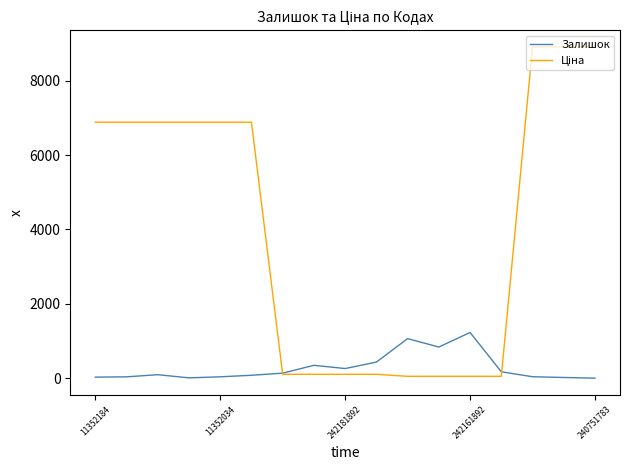

What is the greatest value displayed?

8904.3